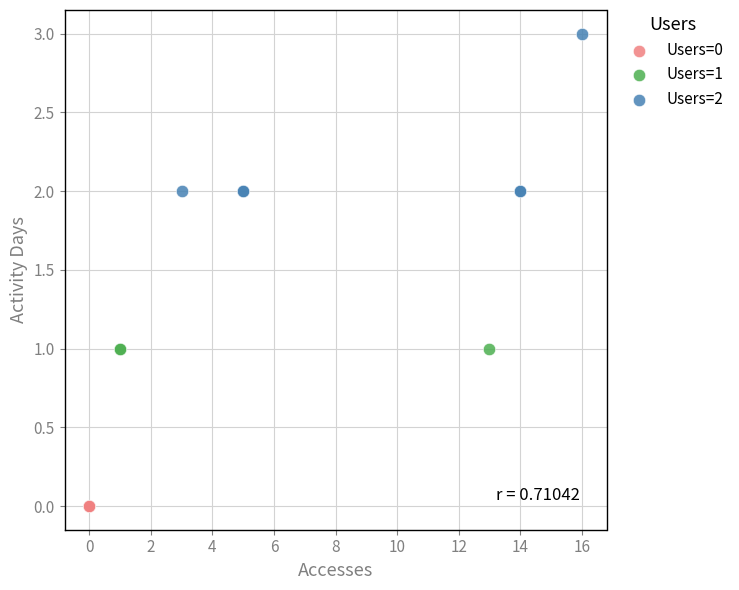

Which series contains the lowest Y value?

Users=0